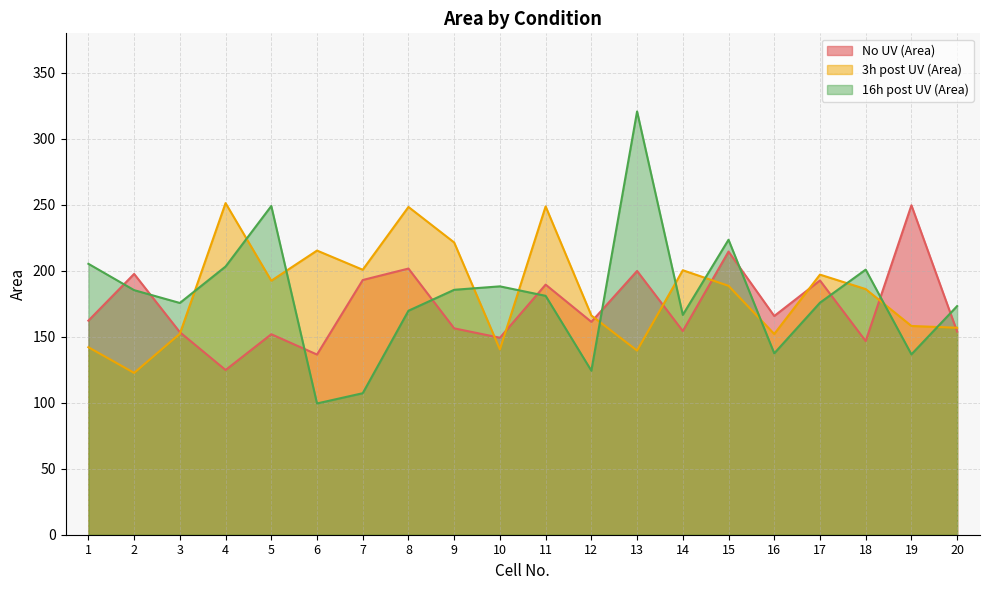

After their last crossing, which series has the higher values: No UV (Area) or 3h post UV (Area)?

3h post UV (Area)